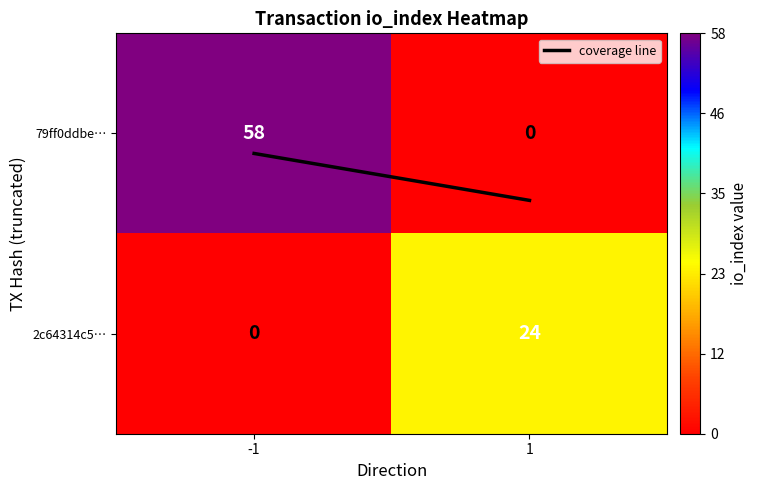

What is the maximum value shown in the chart?

58